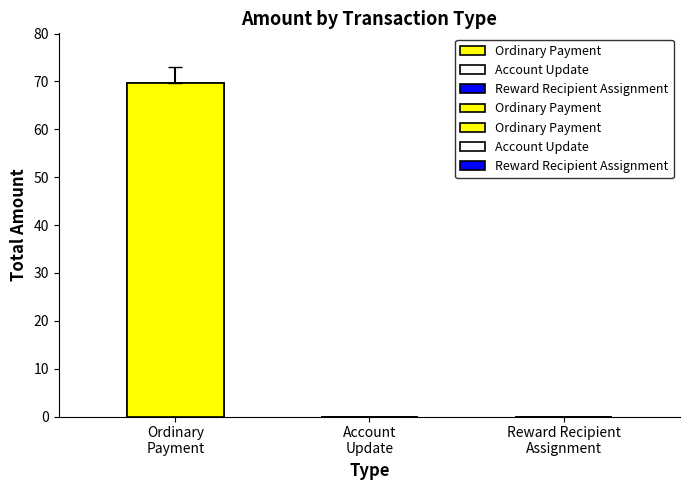

What is the difference between the maximum and minimum values?

69.6